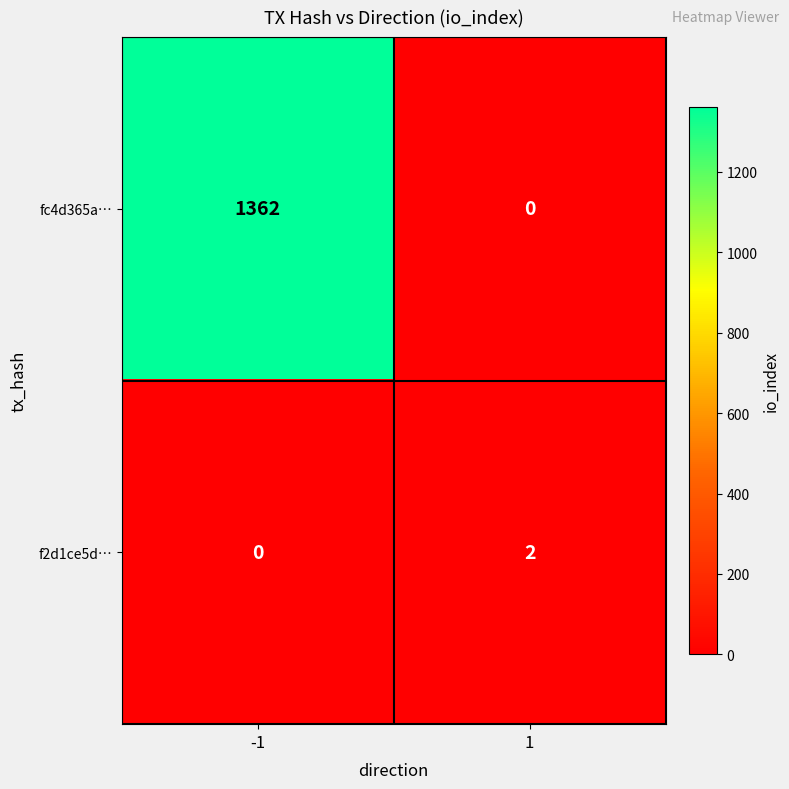

What is the difference between the maximum and minimum values in the fc4d365a… series?

1362